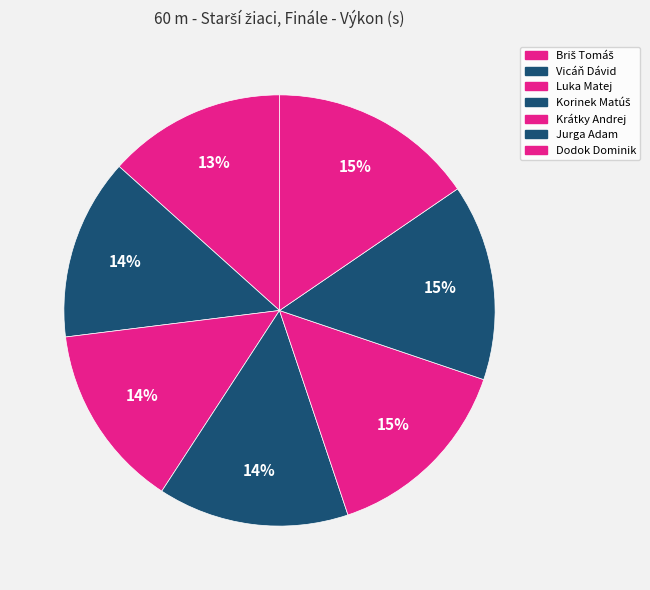

To the nearest percent, what is the combined percentage of Dodok Dominik and Vicáň Dávid?

29%